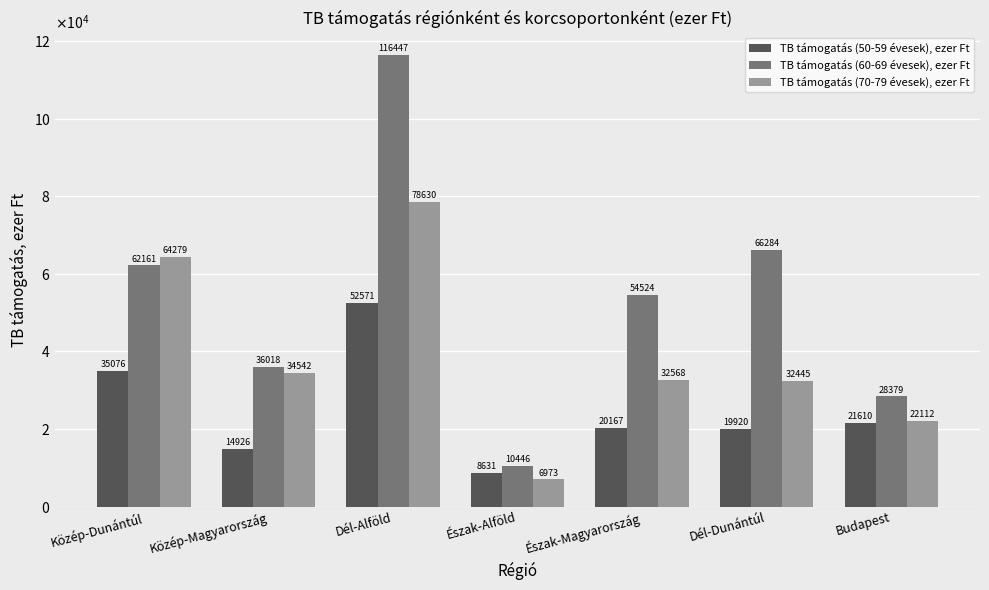

What is the difference between the maximum and minimum values in the TB támogatás (50-59 évesek), ezer Ft series?

43940.3